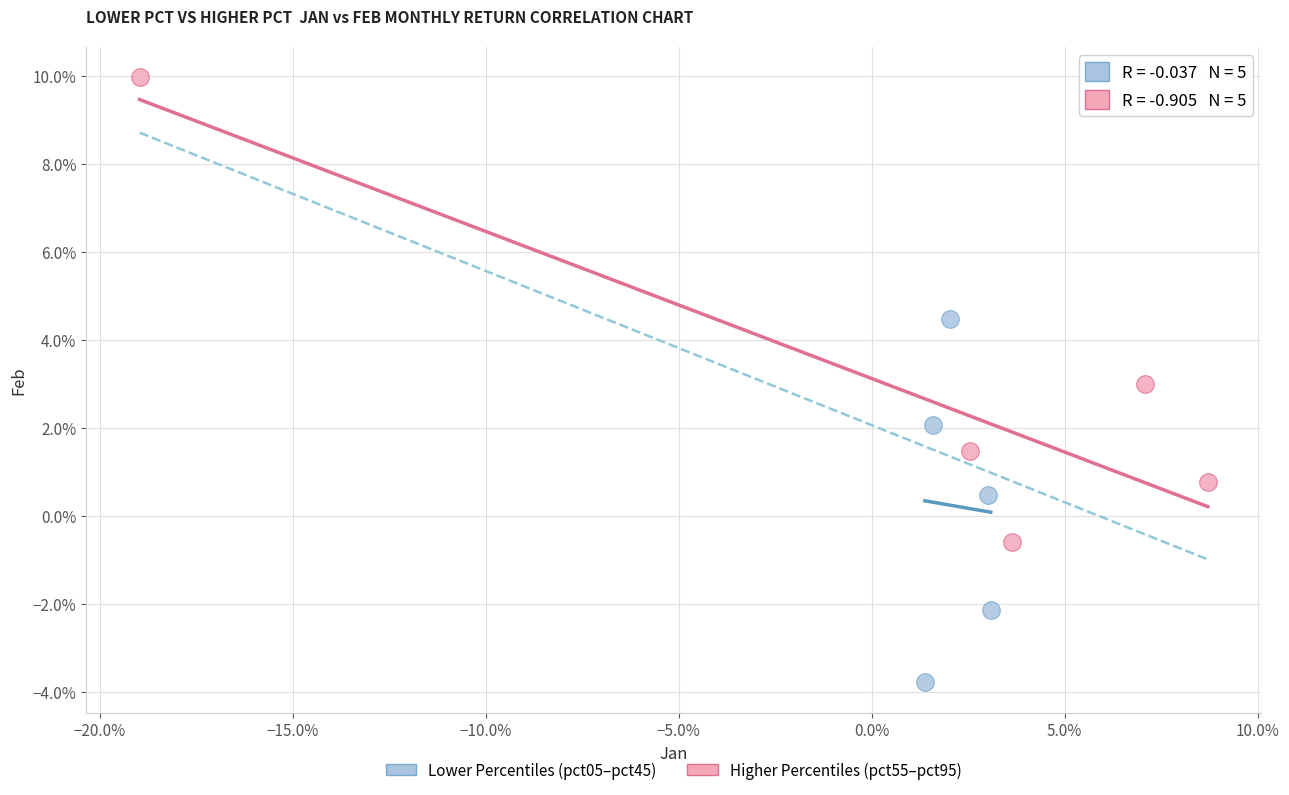

Which series contains the lowest Y value?

Lower Percentiles (pct05–pct45)